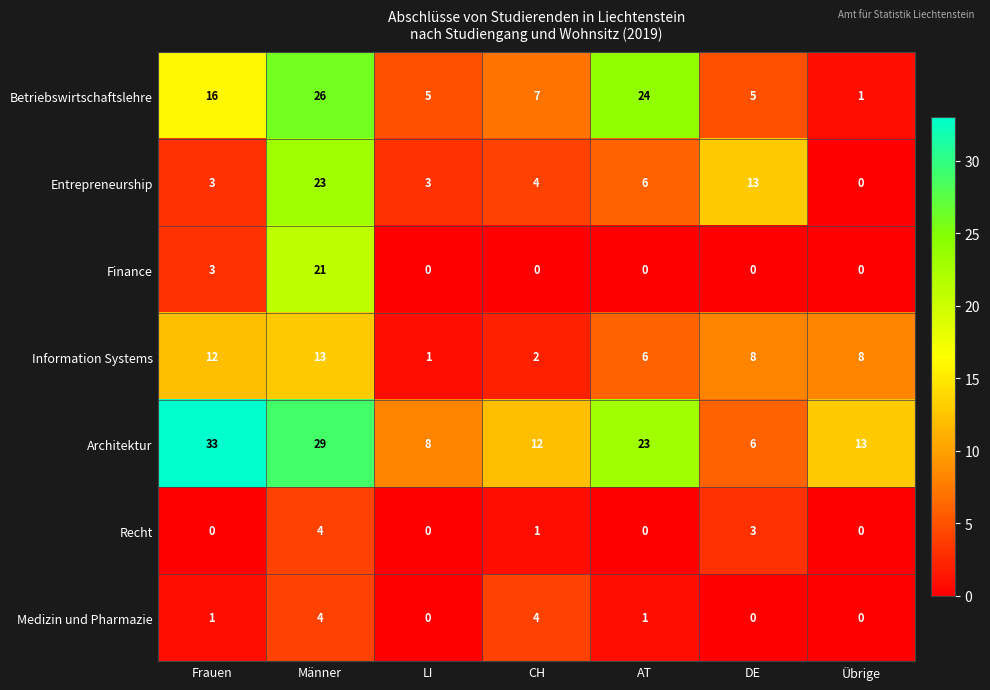

At which category is the sum across all series the highest?

Männer